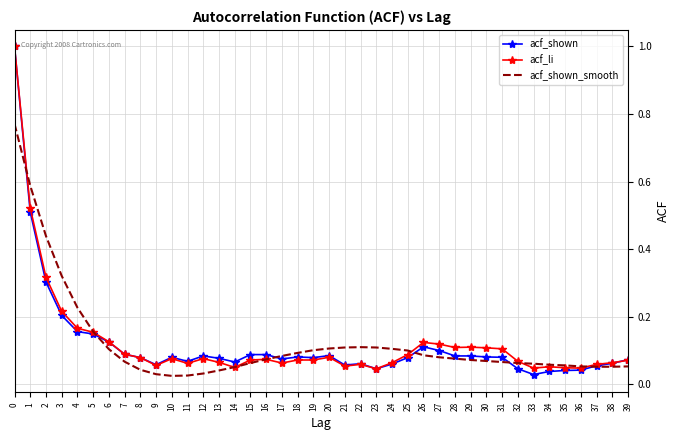

Is it true that acf_li equals 0.1 at 7?

True